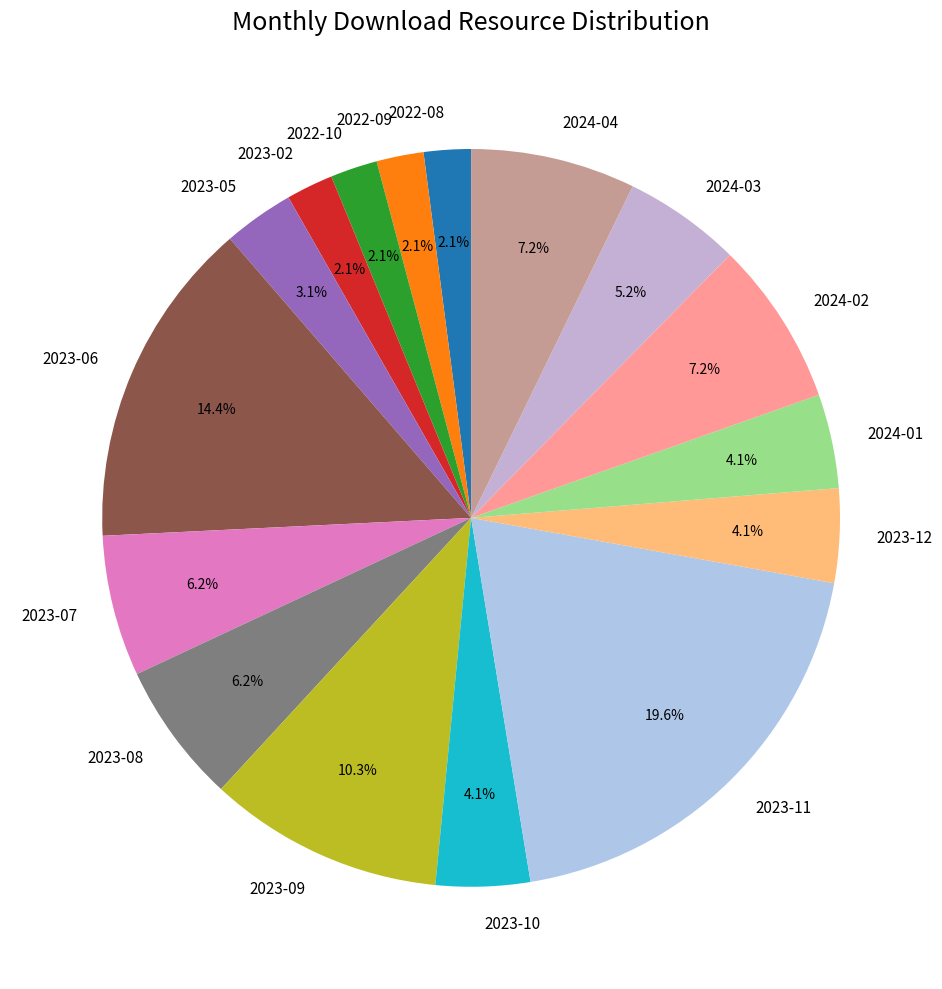

Between 2024-04 and 2023-10, which is larger?

2024-04